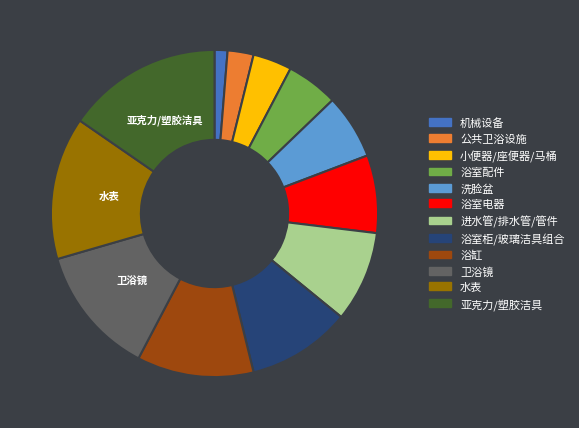

Rank the categories by value from highest to lowest.

亚克力/塑胶洁具, 水表, 卫浴镜, 浴缸, 浴室柜/玻璃洁具组合, 进水管/排水管/管件, 浴室电器, 洗脸盆, 浴室配件, 小便器/座便器/马桶, 公共卫浴设施, 机械设备